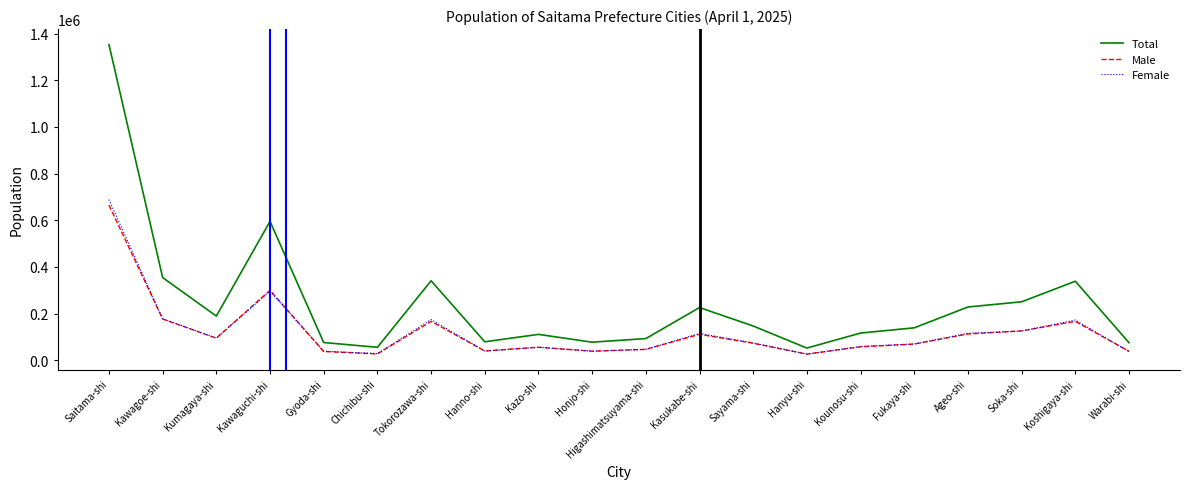

The value of Total at Ageo-shi is 310623. True or false?

False